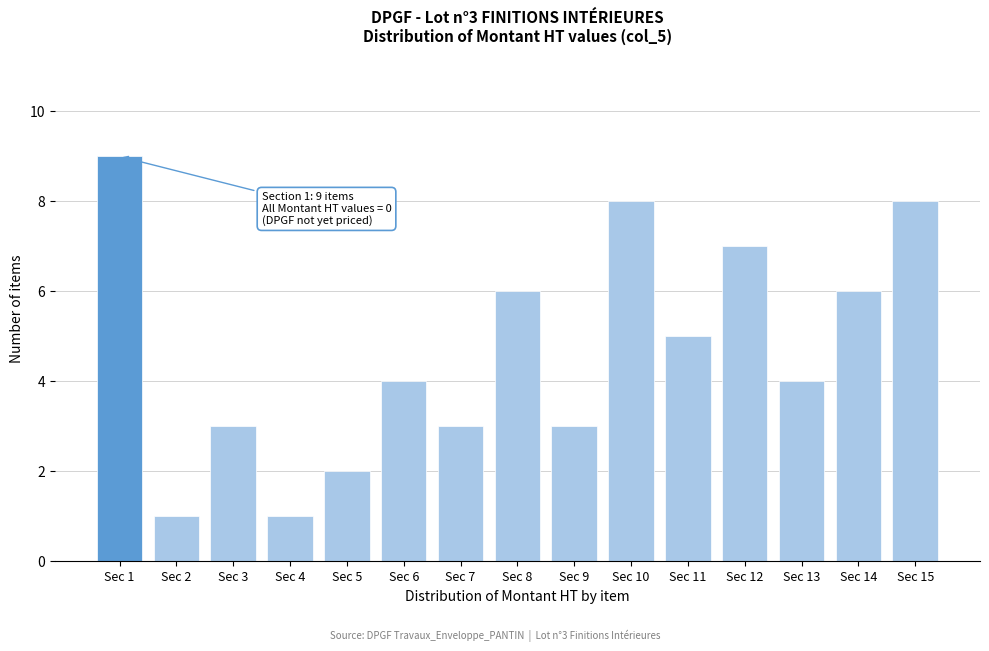

Reading left to right, extract all data points from this chart.

Sec 1=9	Sec 2=1	Sec 3=3	Sec 4=1	Sec 5=2	Sec 6=4	Sec 7=3	Sec 8=6	Sec 9=3	Sec 10=8	Sec 11=5	Sec 12=7	Sec 13=4	Sec 14=6	Sec 15=8